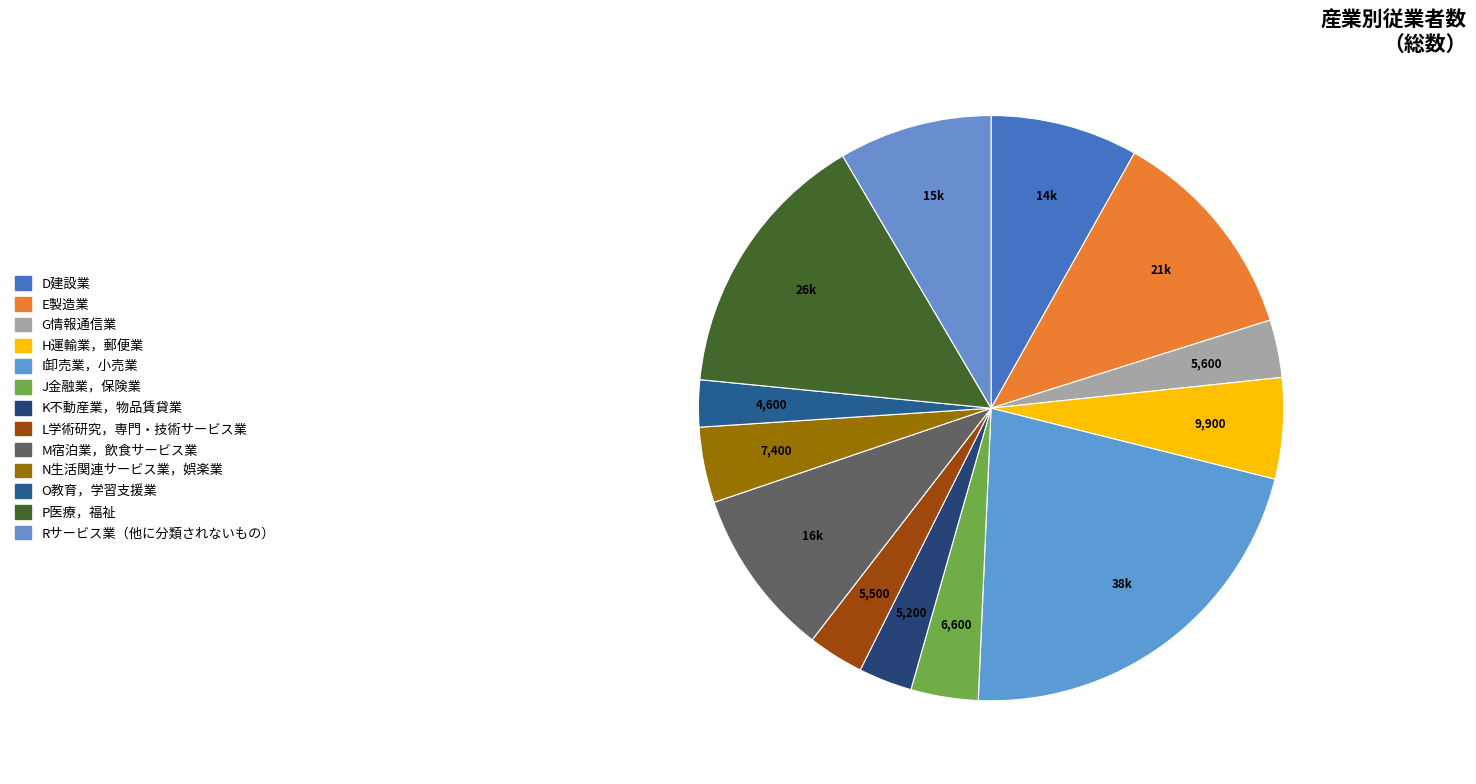

True or false: I卸売業，小売業 accounts for 29% of the total.

False